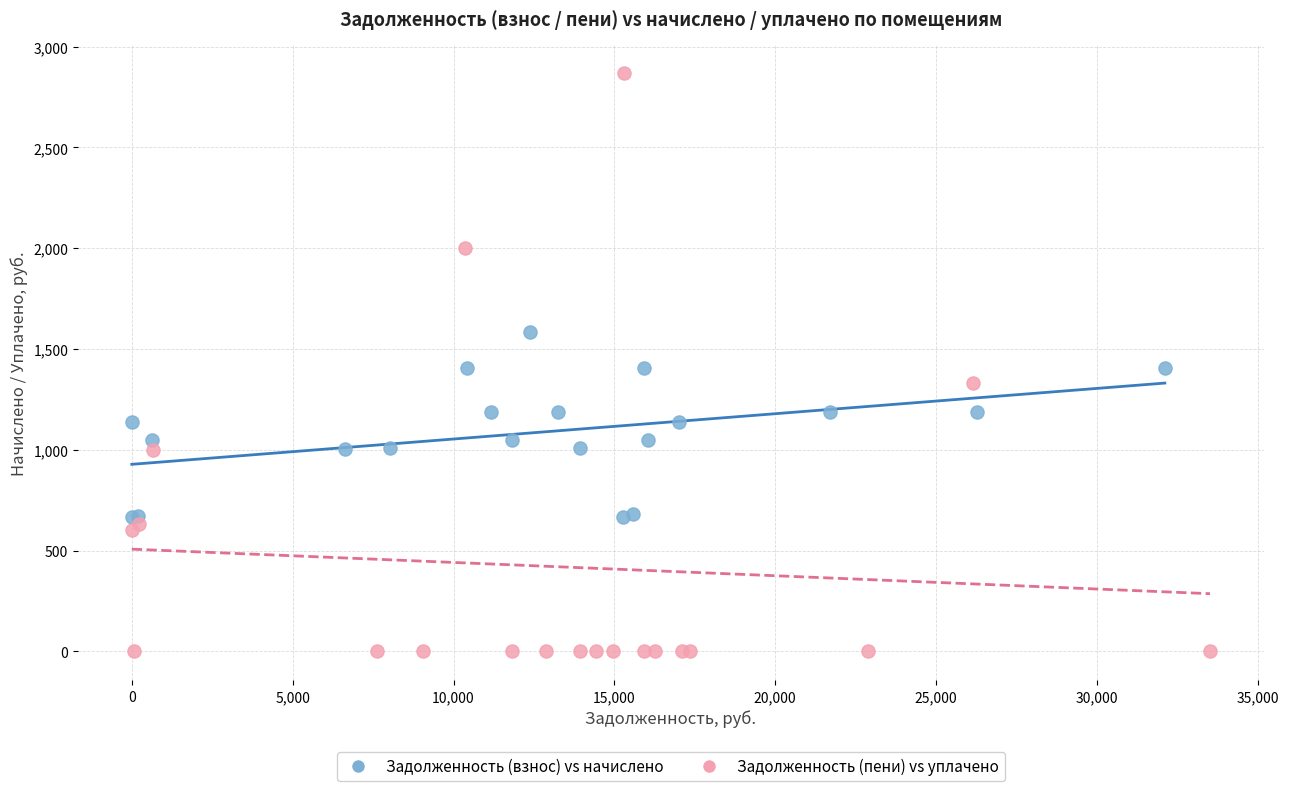

Which series contains the highest Y value?

Задолженность (пени) vs уплачено